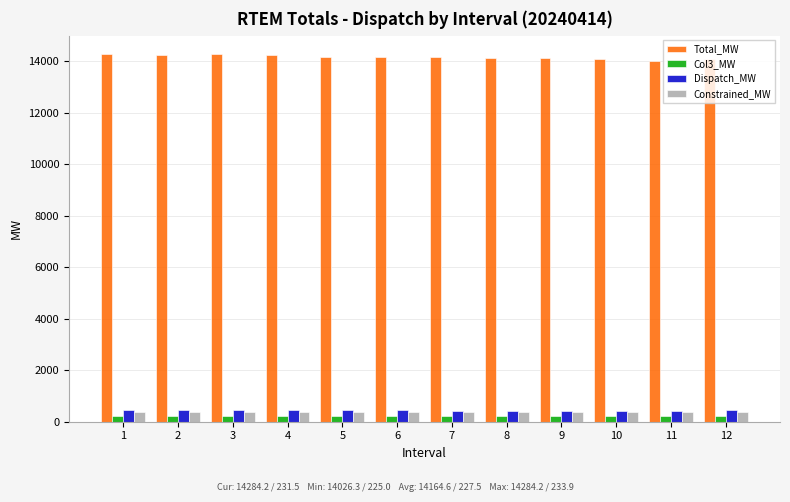

What is the difference between the second highest and second lowest values in the Constrained_MW series?

7.4